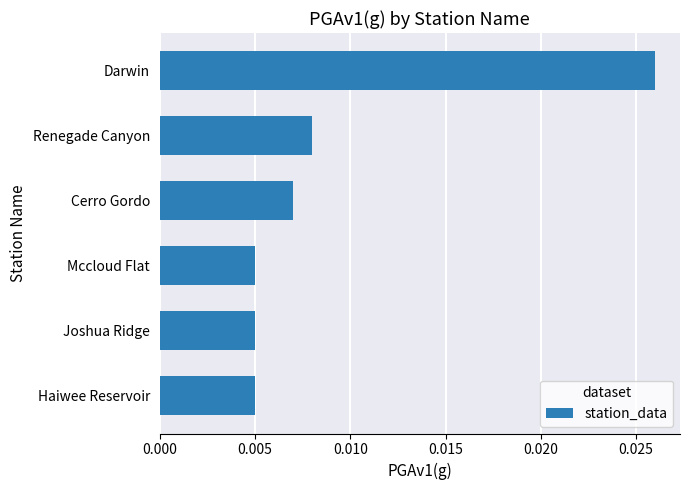

Which category has the highest value across all series?

Darwin